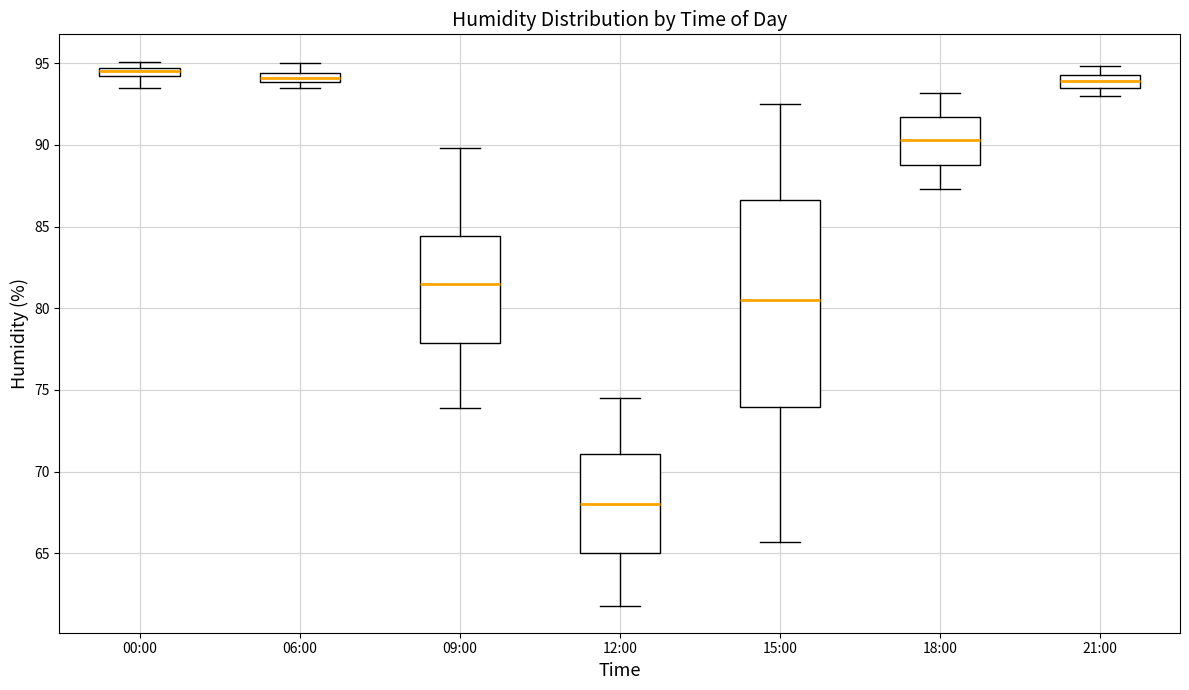

Where is the upper edge of the box for 00:00 on the y-axis? The values are not printed on the chart, so give them approximately, as read against the axis.

94.5